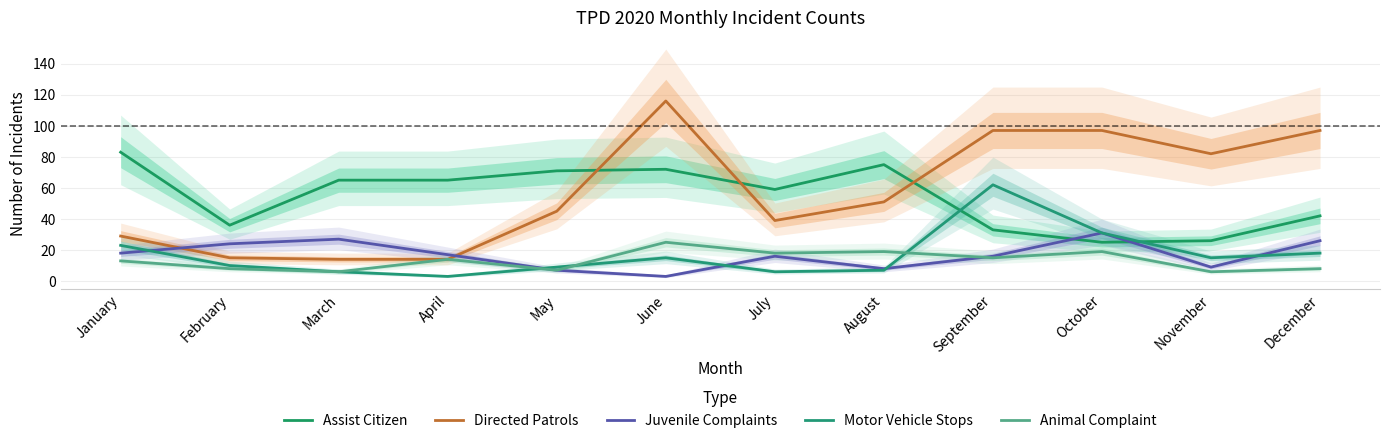

What is the difference between the second highest and second lowest values in the Assist Citizen series?

49